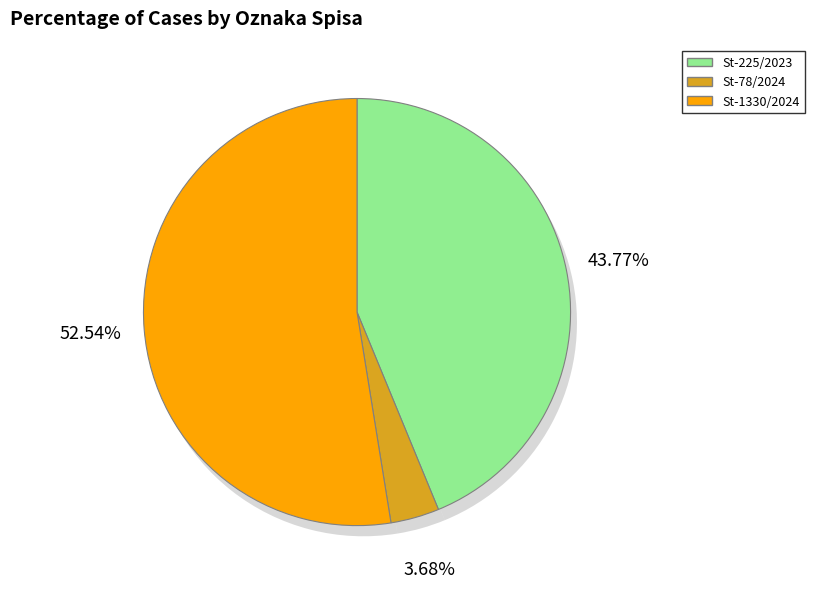

How many segments does this pie chart have?

3